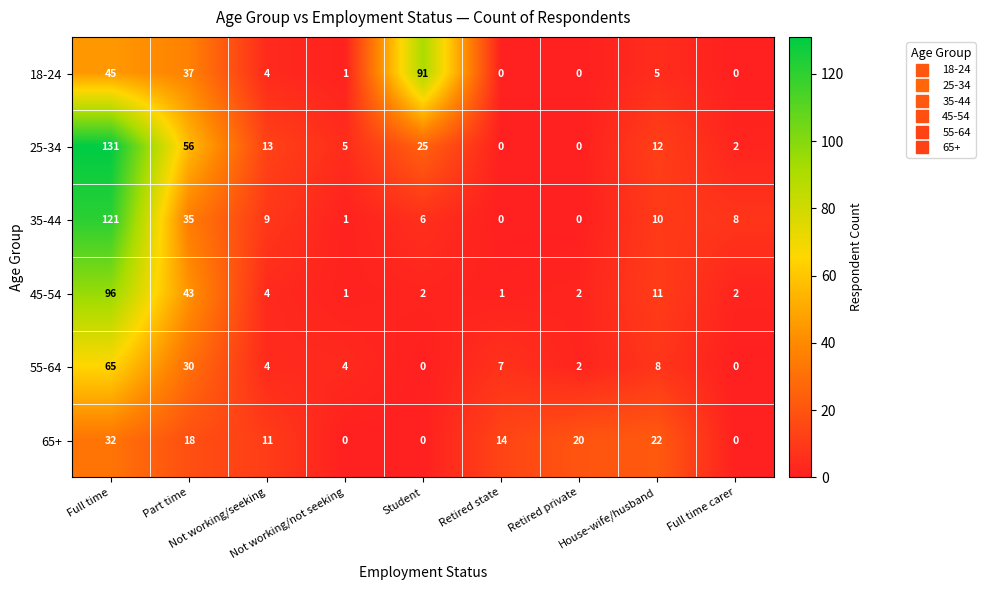

What is the maximum value shown in the chart?

131